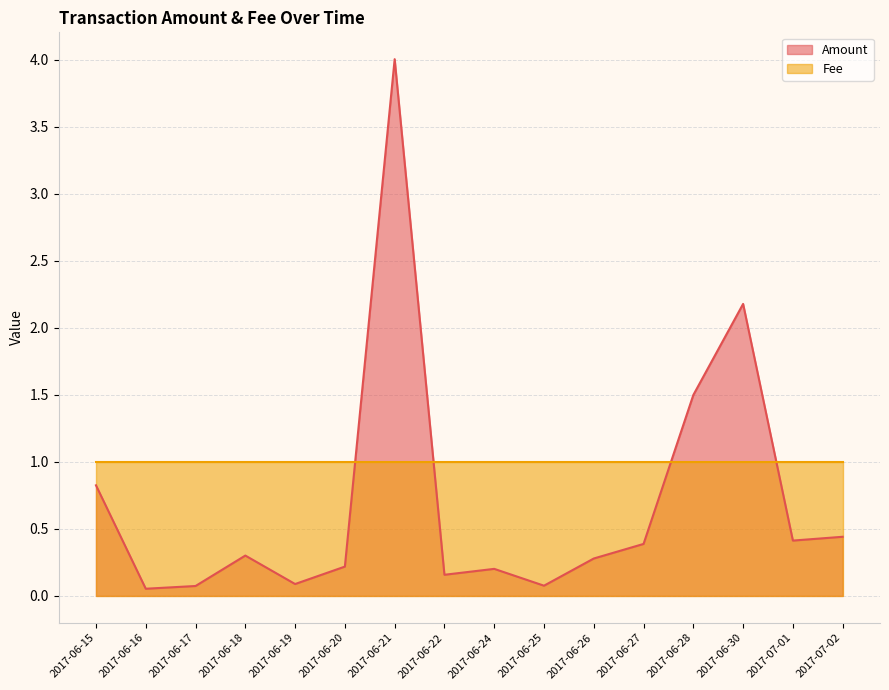

Where is the first local maximum?

2017-06-18